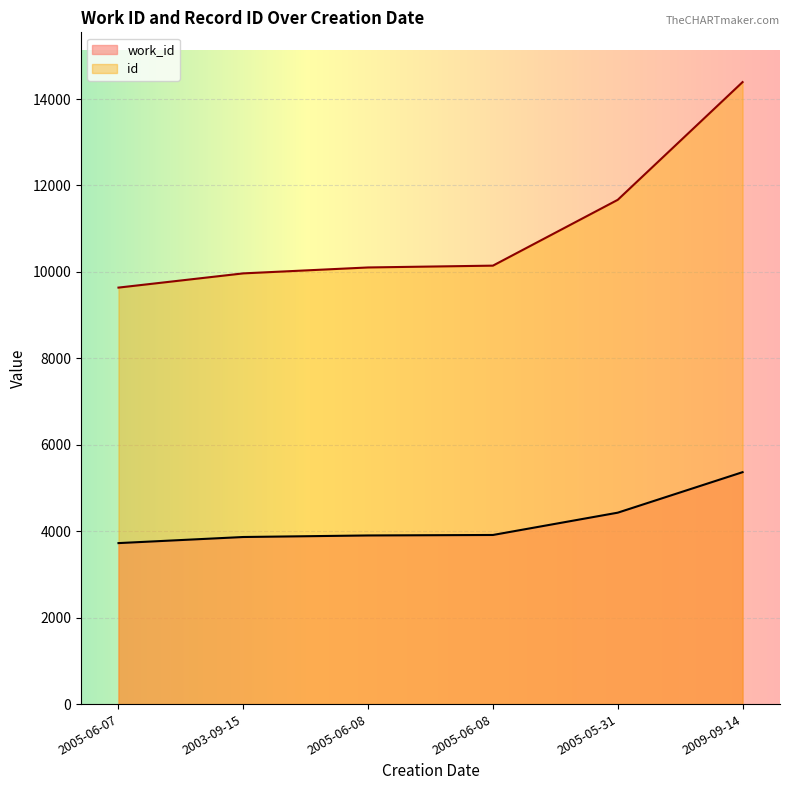

Reading right to left, list all the values displayed in this chart.

work_id: 5366	4429	3913	3902	3866	3725
id: 14392	11668	10145	10103	9966	9637